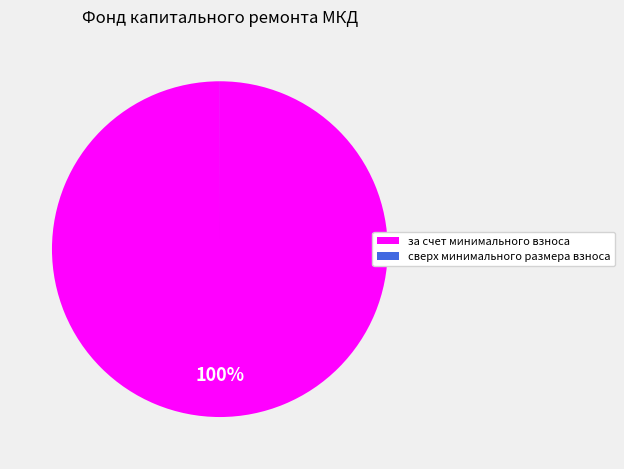

Does any single category account for the majority?

Yes